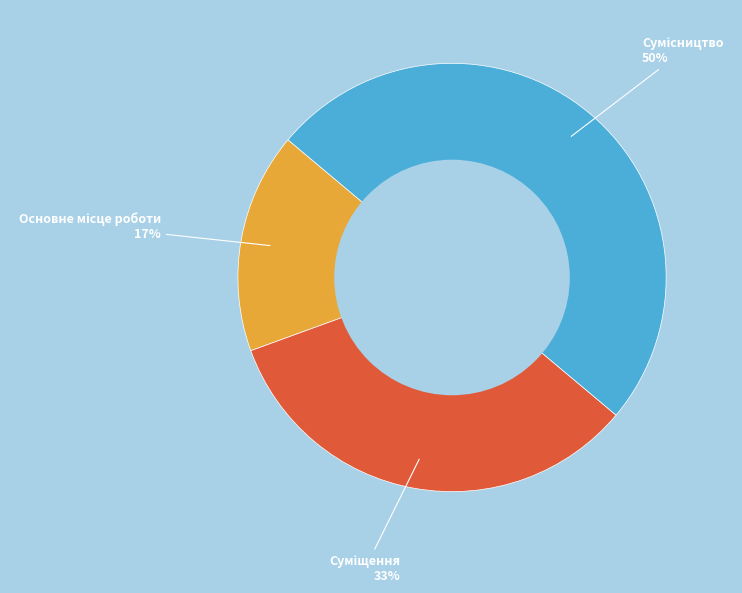

To the nearest percent, what is the average slice percentage?

33%